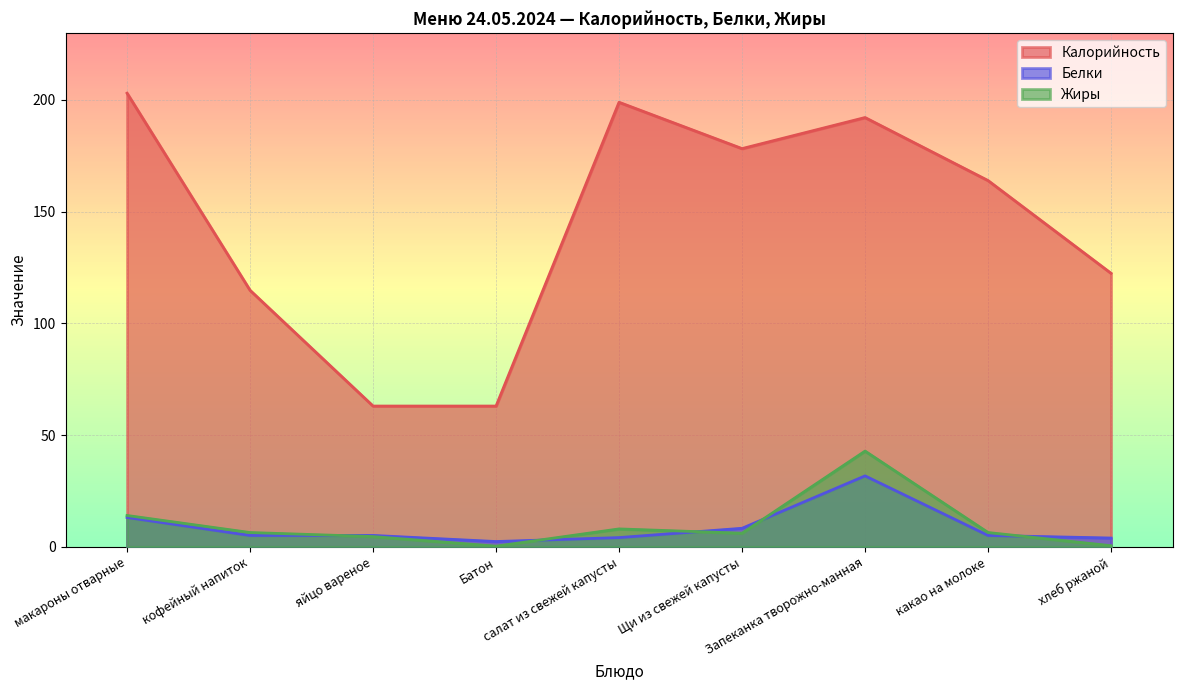

What is the difference between the highest and lowest values at какао на молоке?

158.8